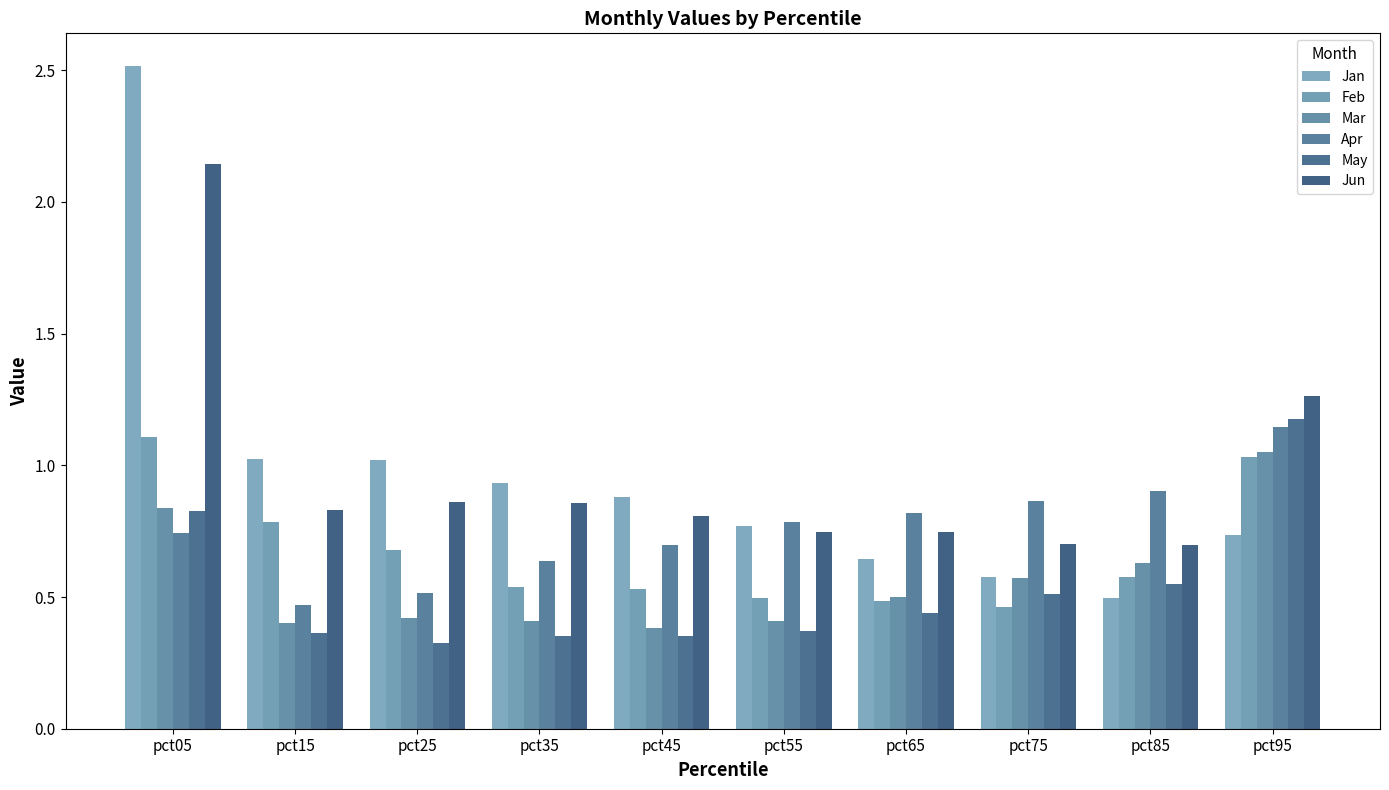

What is the total value across all series at pct75?

3.7